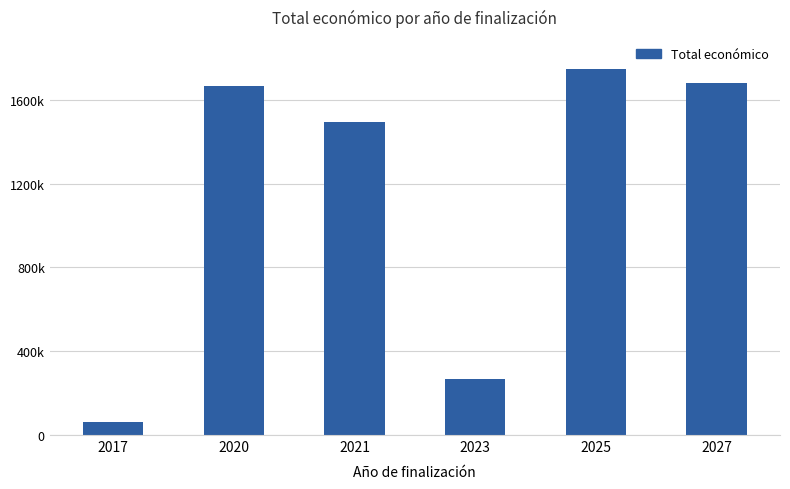

What is the greatest value displayed?

1749112